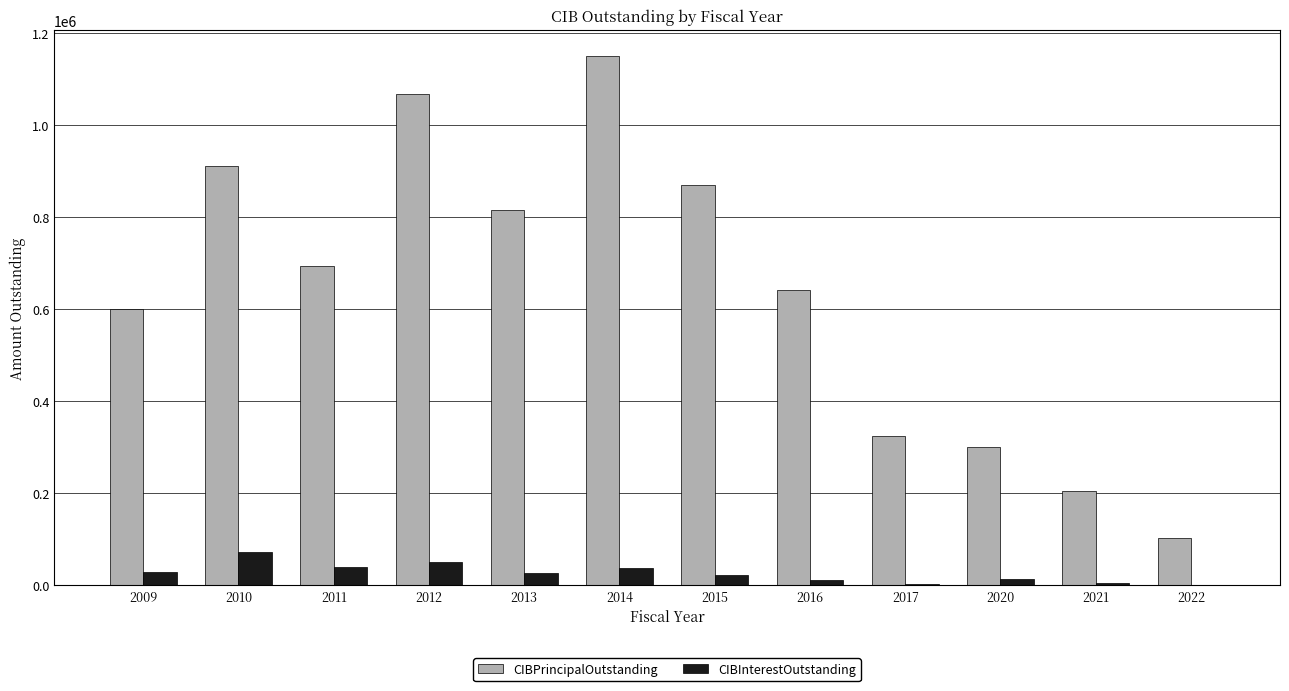

Which series has the largest total across all categories?

CIBPrincipalOutstanding